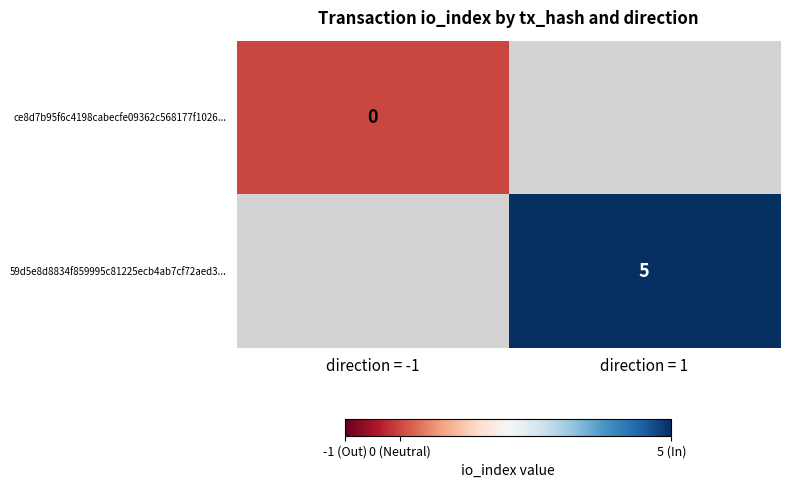

Is the value of ce8d7b95f6c4198cabecfe09362c568177f1026... at direction = -1 greater than the value of 59d5e8d8834f859995c81225ecb4ab7cf72aed3... at direction = 1?

No